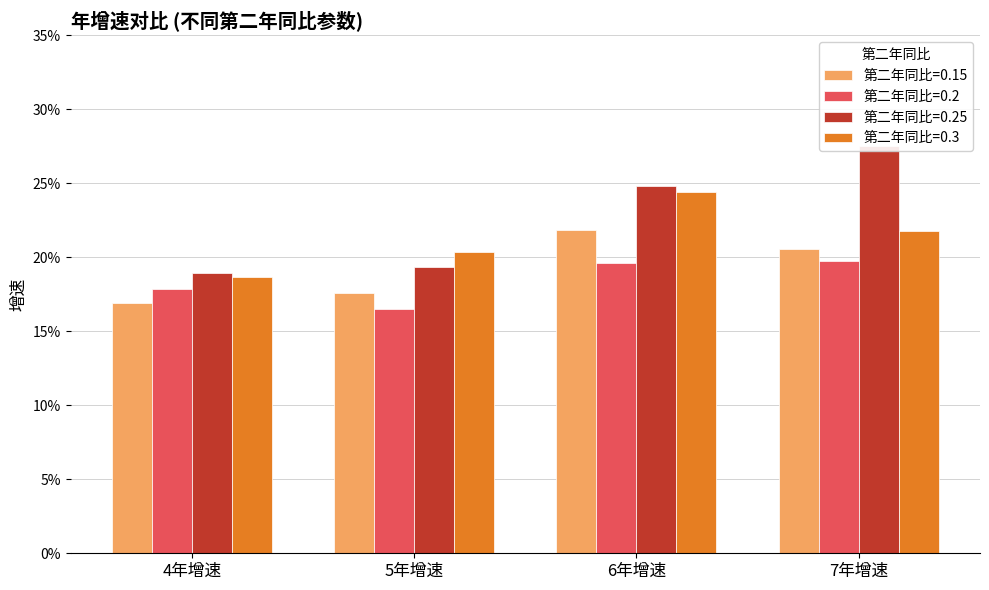

How many data points does each series have?

4